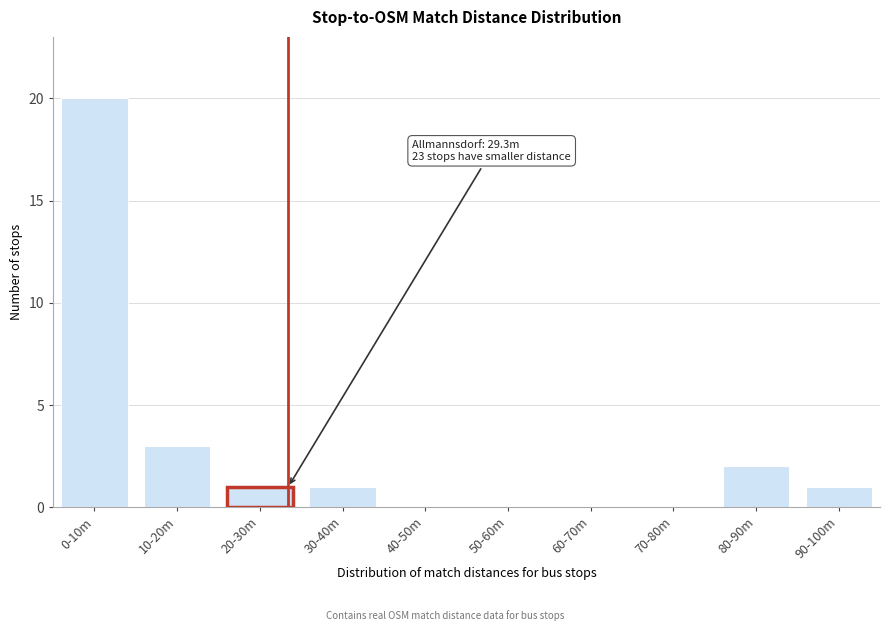

Reading right to left, list all the values displayed in this chart.

90-100m=1	80-90m=2	70-80m=0	60-70m=0	50-60m=0	40-50m=0	30-40m=1	20-30m=1	10-20m=3	0-10m=20